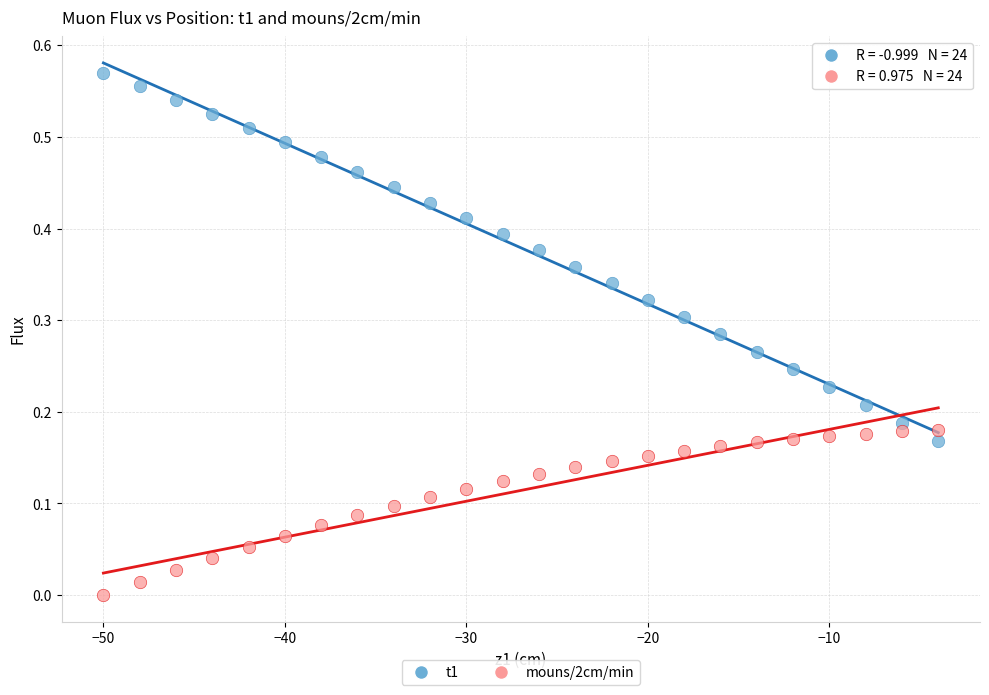

Across all data points, what is the range of X values (max minus min)?

46.0